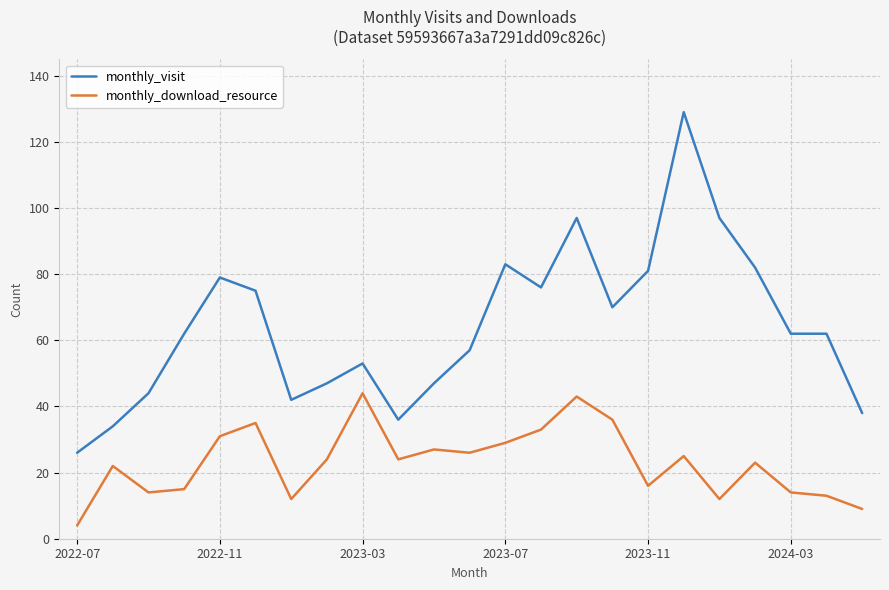

What is the greatest value displayed?

129